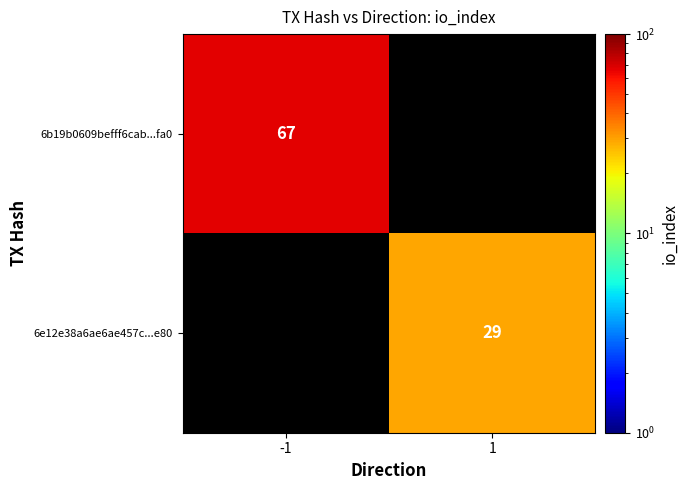

The 6b19b0609befff6cab...fa0 series shows 67 at -1. True or false?

True